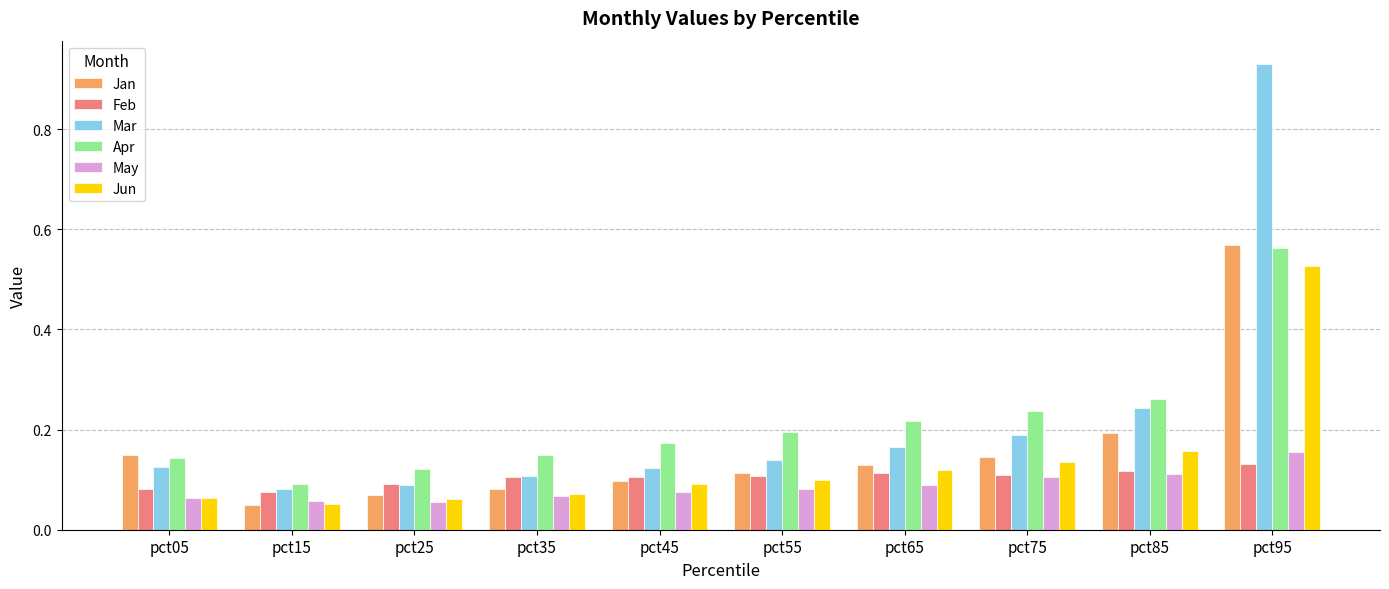

Is it true that Jan equals 0.3 at pct95?

False